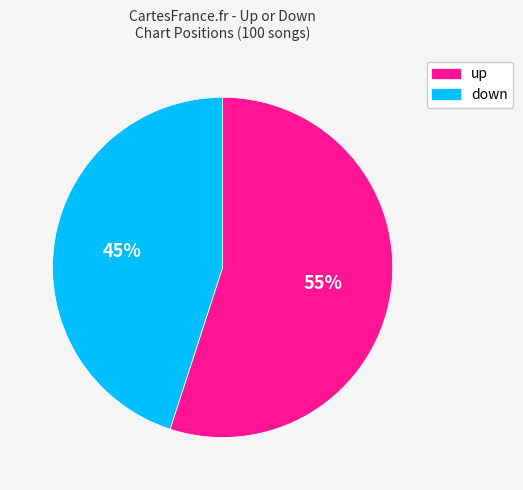

Count the number of slices in the pie.

2